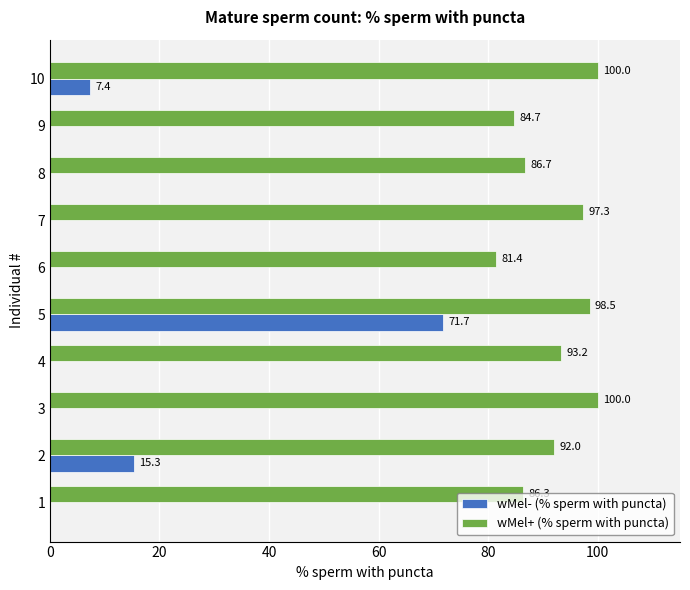

Count the number of data series in this chart.

2